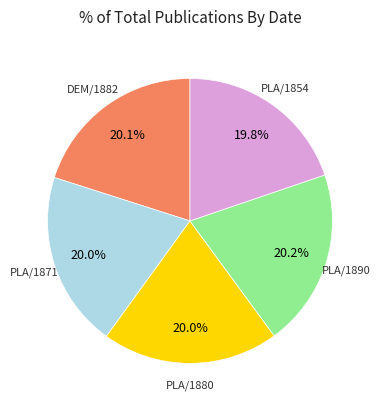

Is PLA/1890 the majority of the pie?

No